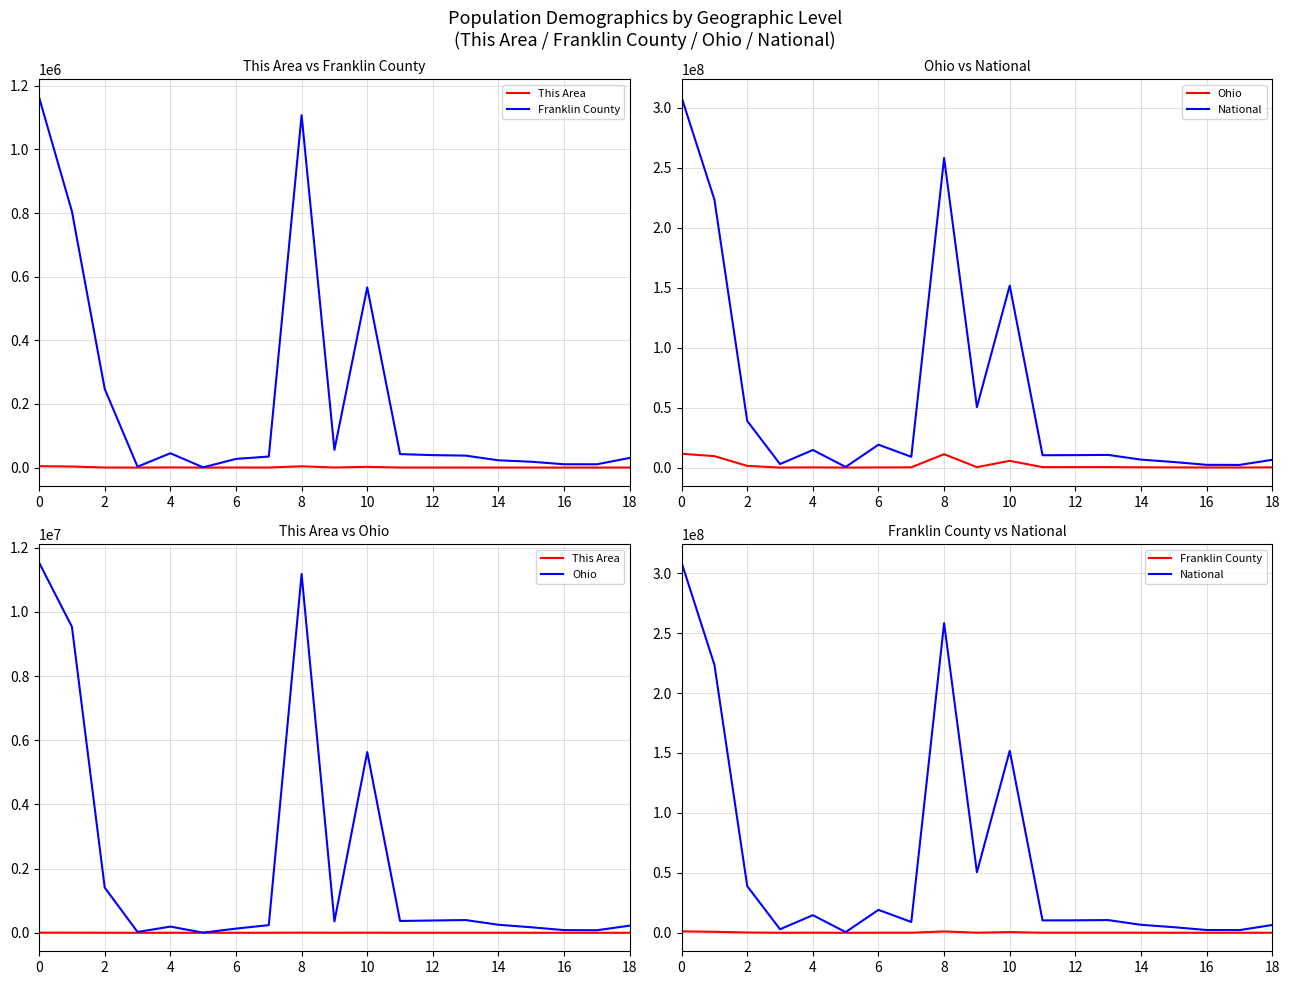

How many interior local valleys does the This Area series have?

6